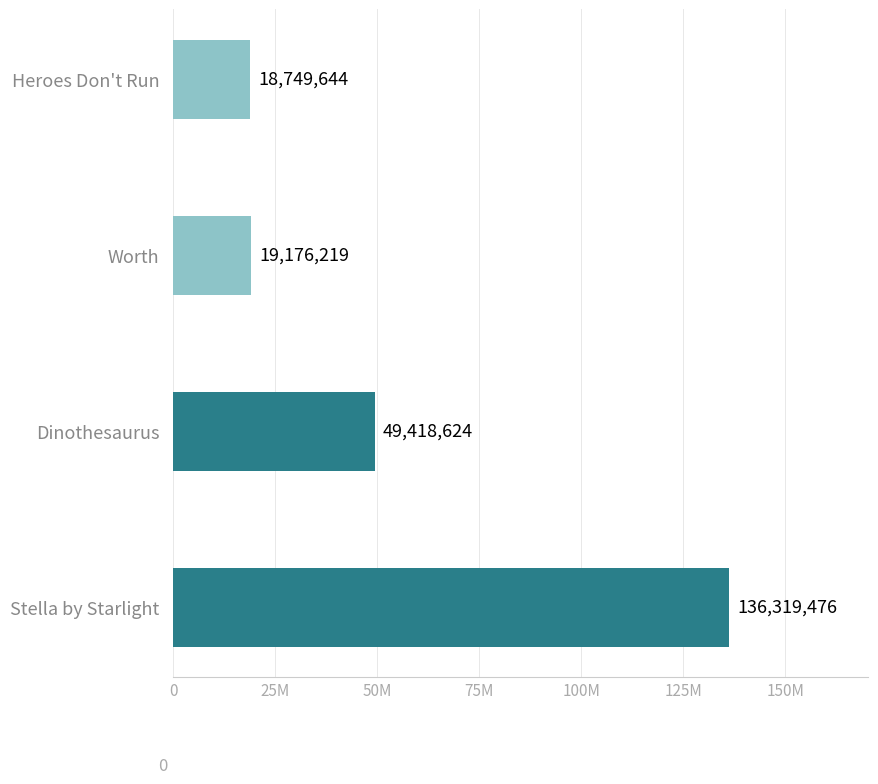

List the labels in order of value, smallest first.

Heroes Don't Run, Worth, Dinothesaurus, Stella by Starlight